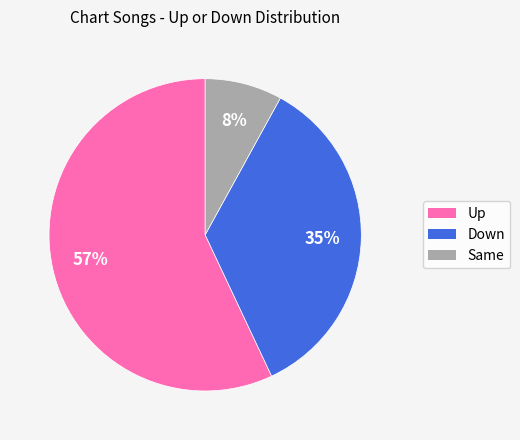

Is the sum of Same and Up greater than half?

Yes